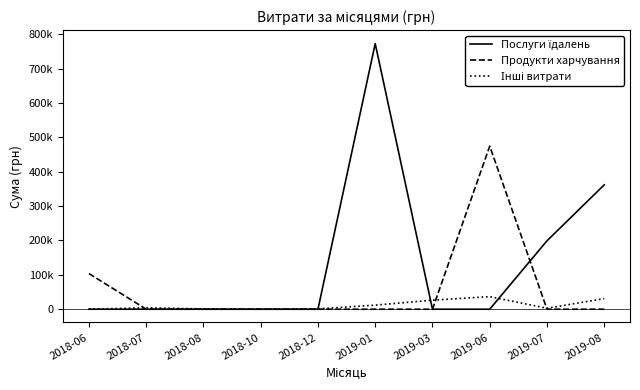

Between 2018-12 and 2018-08, which is larger?

2018-12